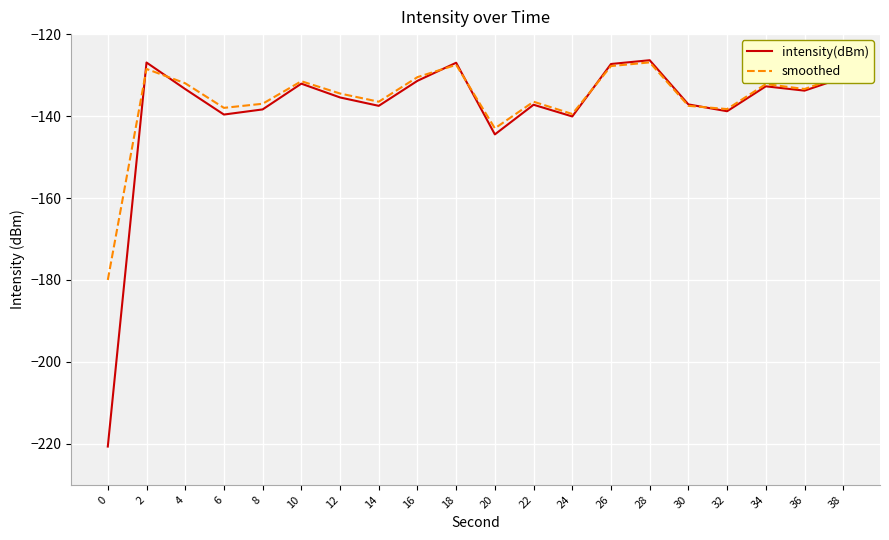

Which series has the widest spread of values?

intensity(dBm)